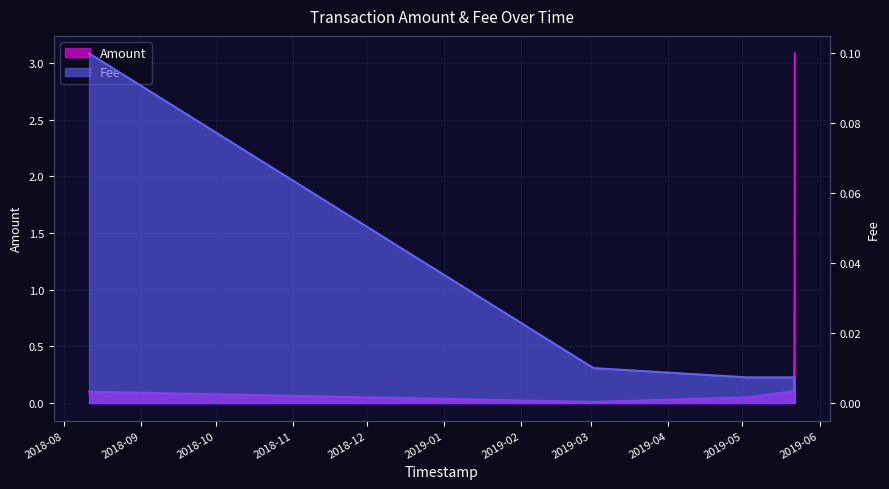

Which category has the highest value across all series?

2019-05-22 01:18